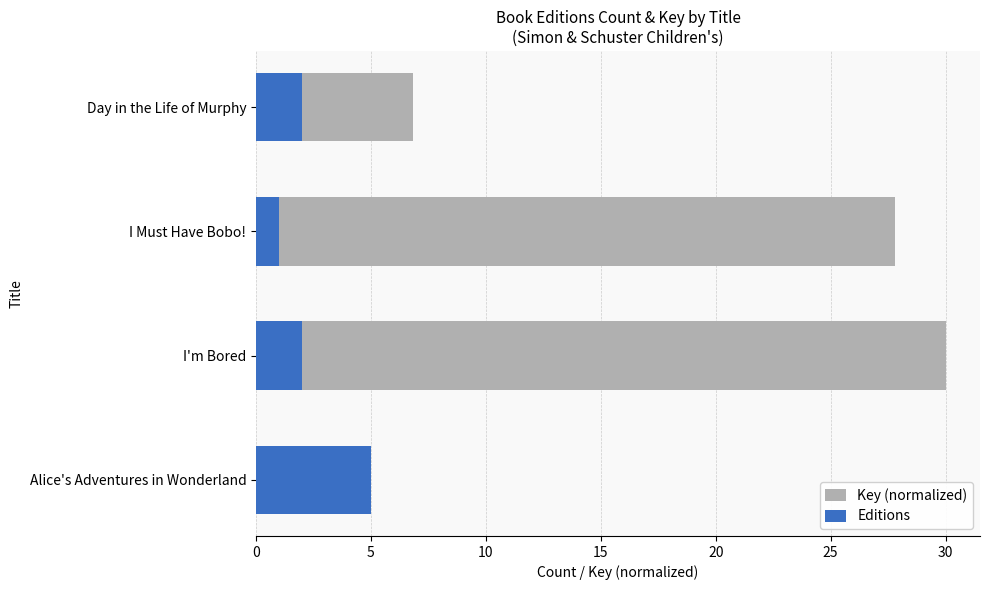

How many bars are there in each group?

2